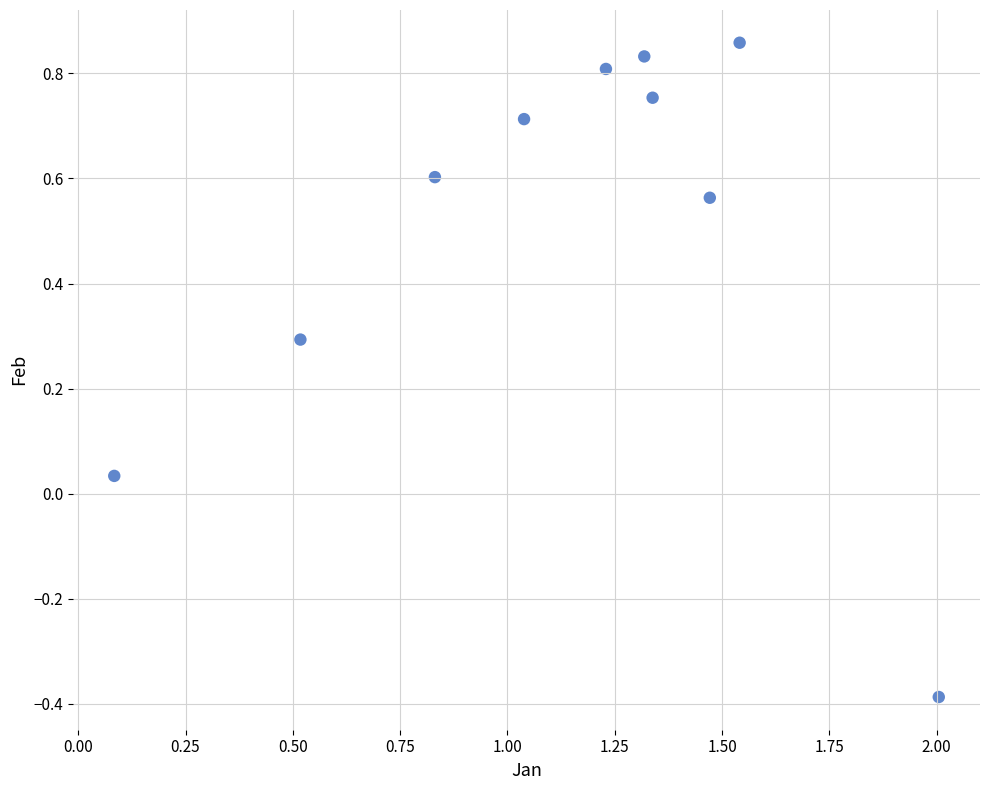

What is the range of Y values (max minus min)?

1.2